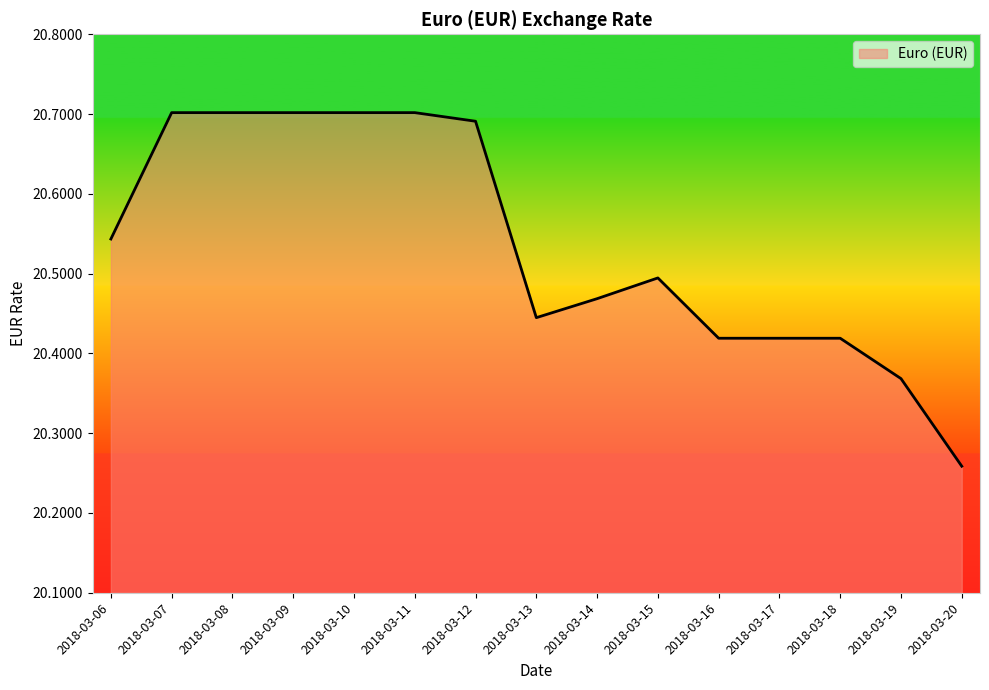

Where is the data nearest to the value 20?

2018-03-20